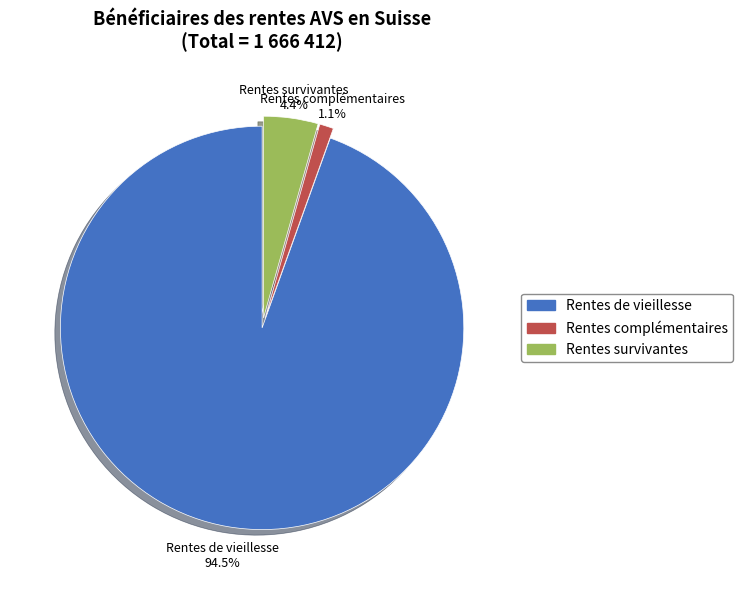

Rank the categories by value from lowest to highest.

Rentes complémentaires, Rentes survivantes, Rentes de vieillesse